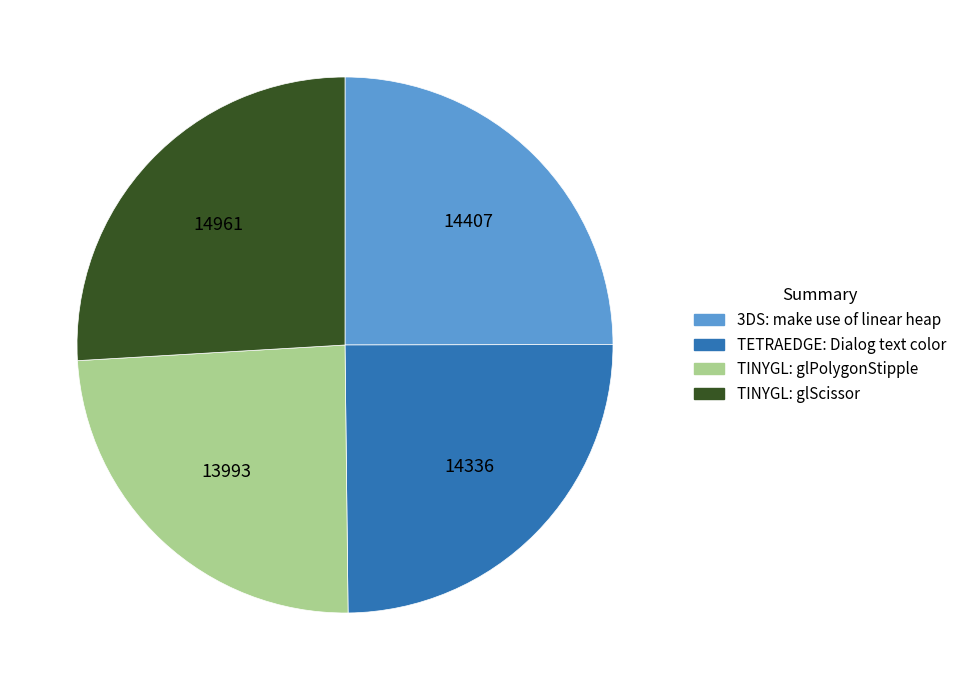

True or false: TINYGL: glPolygonStipple accounts for 24% of the total.

True